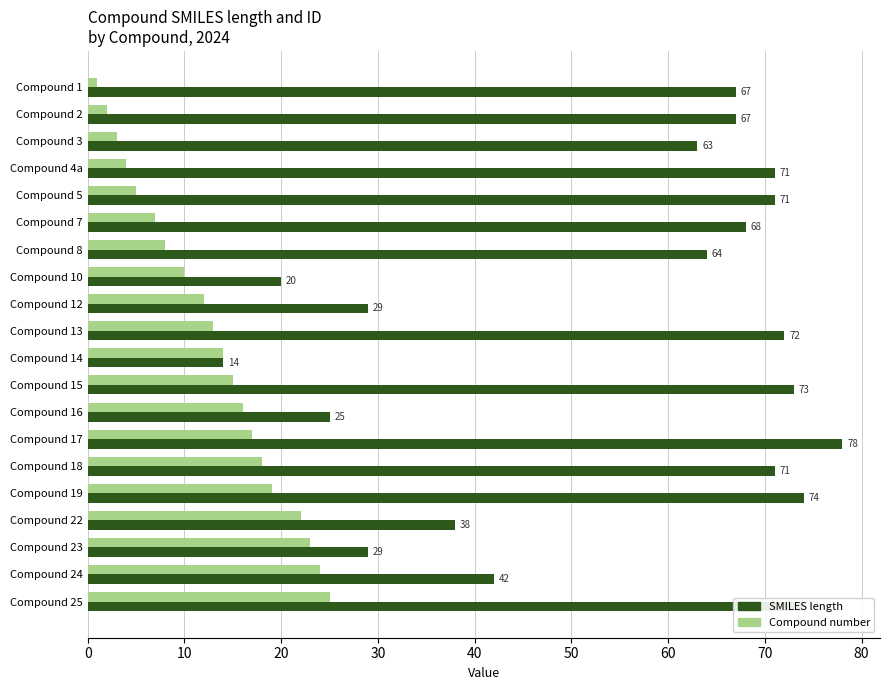

What is the average value of the Compound number series?

13